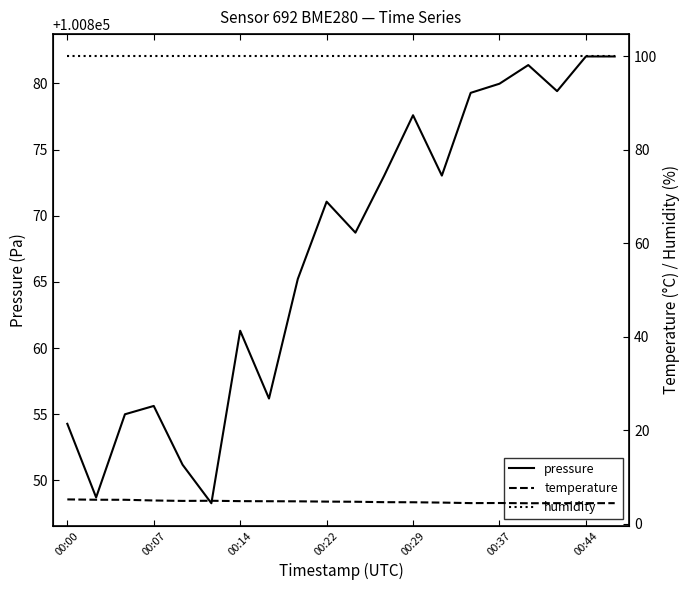

Is it true that pressure equals 100861.3 at 00:14?

True